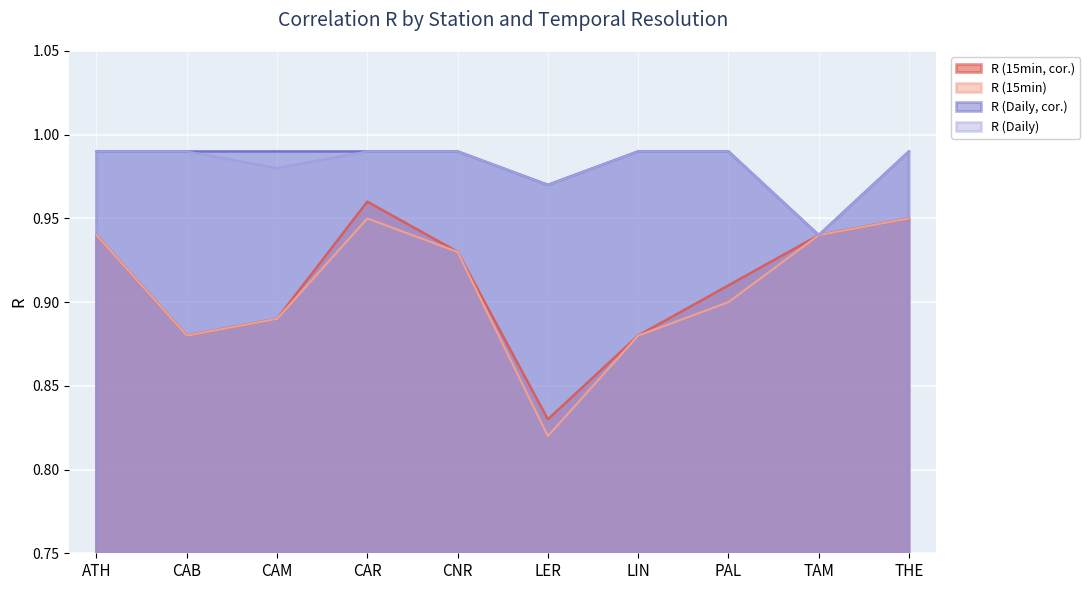

What value does the R (15min, cor.) series have at TAM?

0.9